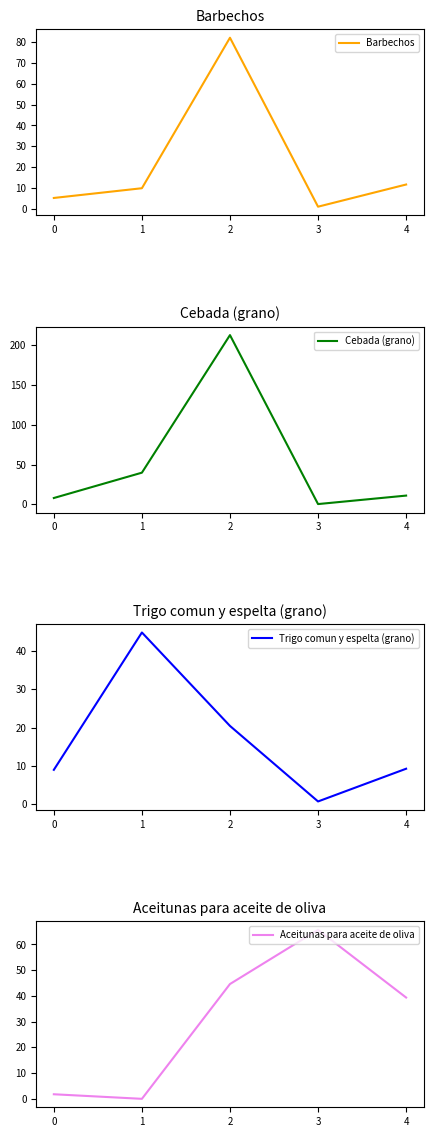

What is the value of the Cebada (grano) point at the 4th from the left?

0.5